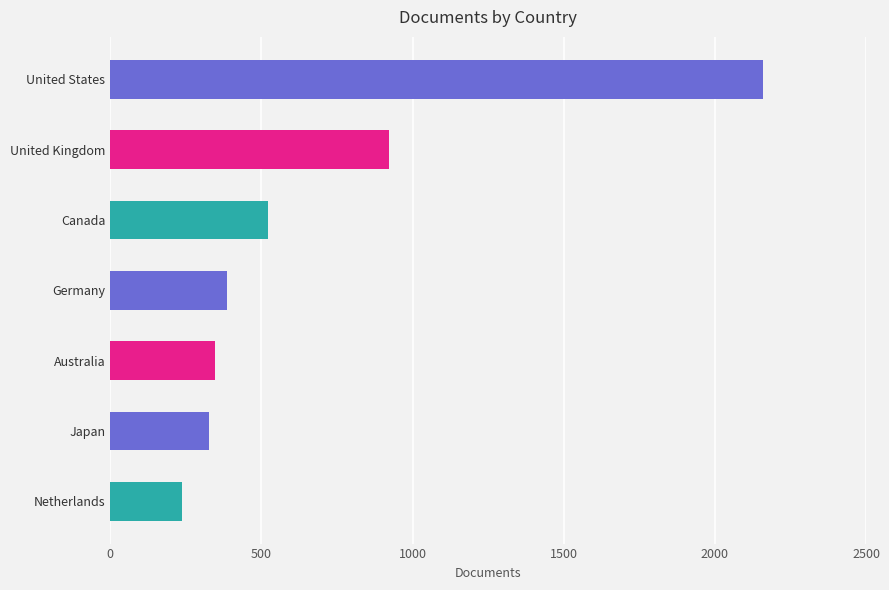

Reading top to bottom, list all the values displayed in this chart.

2158	922	521	387	345	327	238